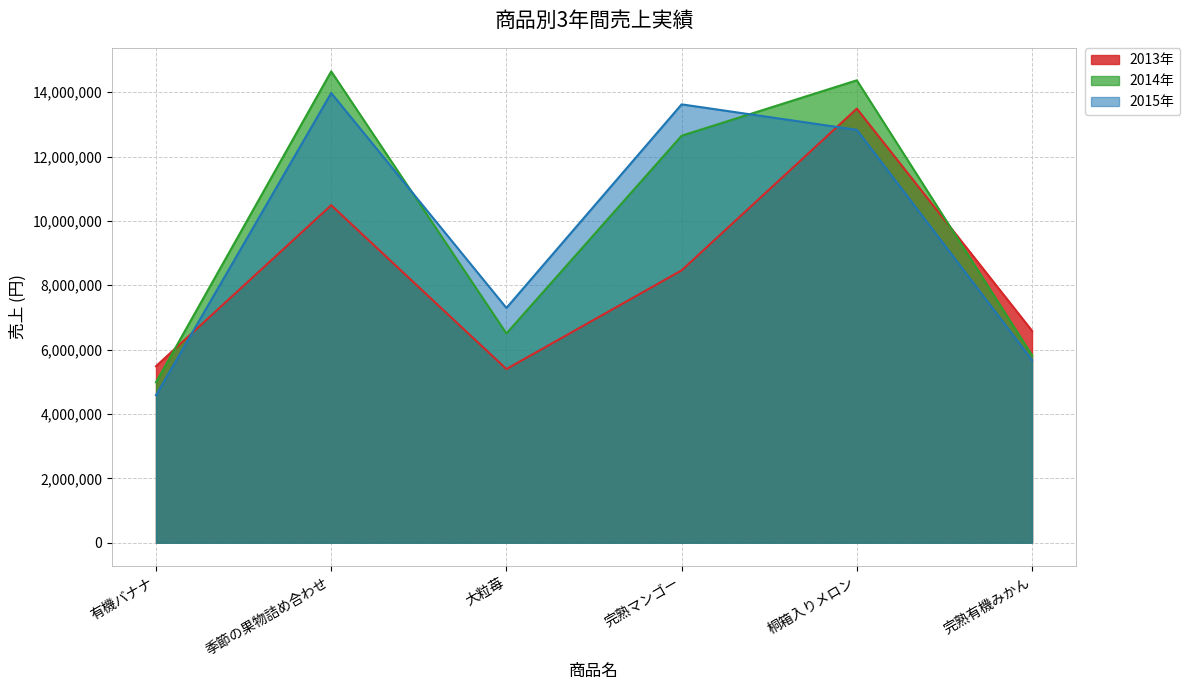

Which series has the largest total across all categories?

2014年